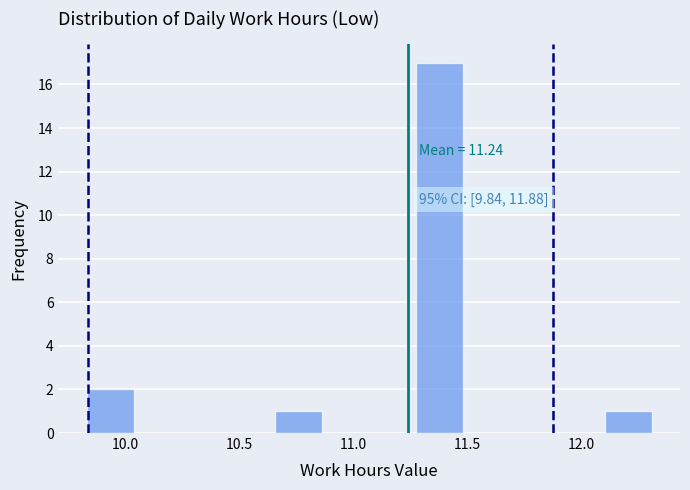

Over which range of the x-axis is the bar tallest?

11.30 to 11.50